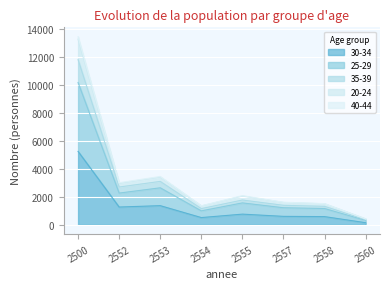

What is the value of the 40-44 point at the 1st from the left?

13441